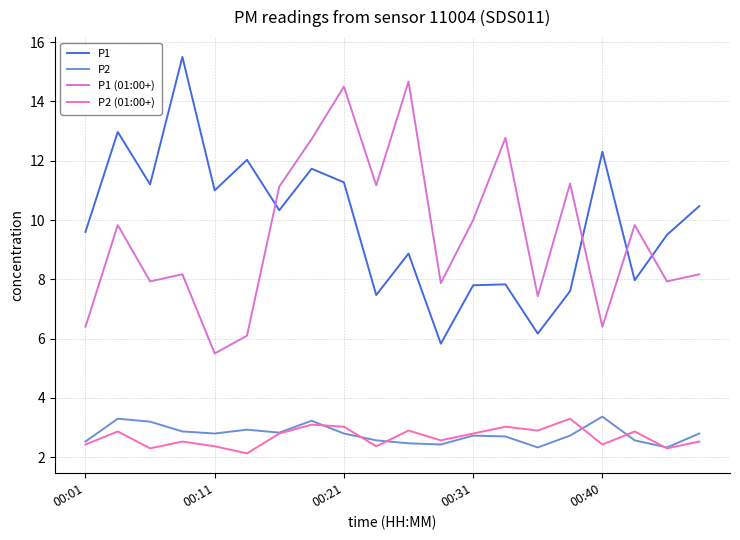

In P2, how many points are lower than both neighbors (excluding endpoints)?

5